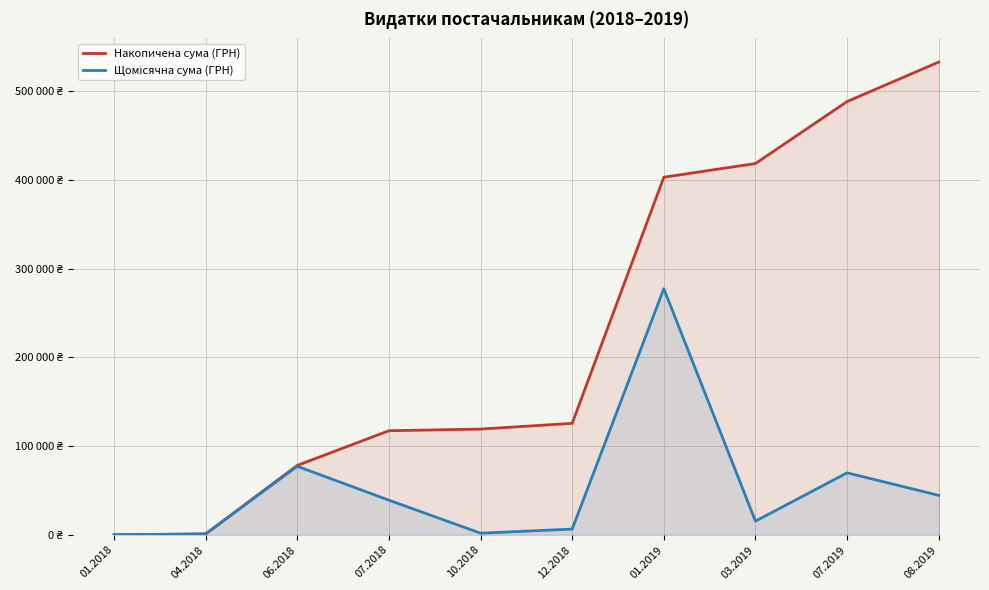

What is the approximate value of Накопичена сума (ГРН) at 06.2018?

78273.8